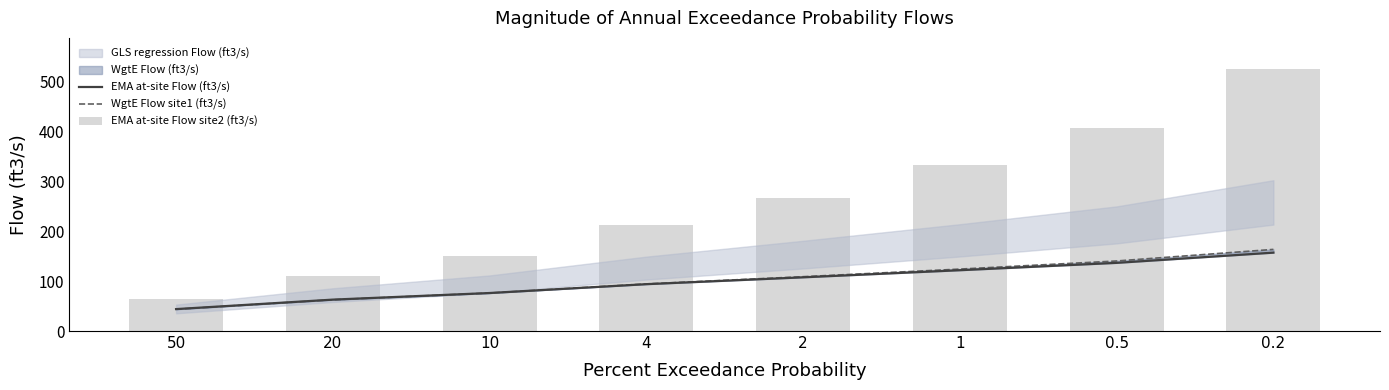

True or false: EMA at-site Flow site2 (ft3/s) has a value of 553.4 at 1.

False